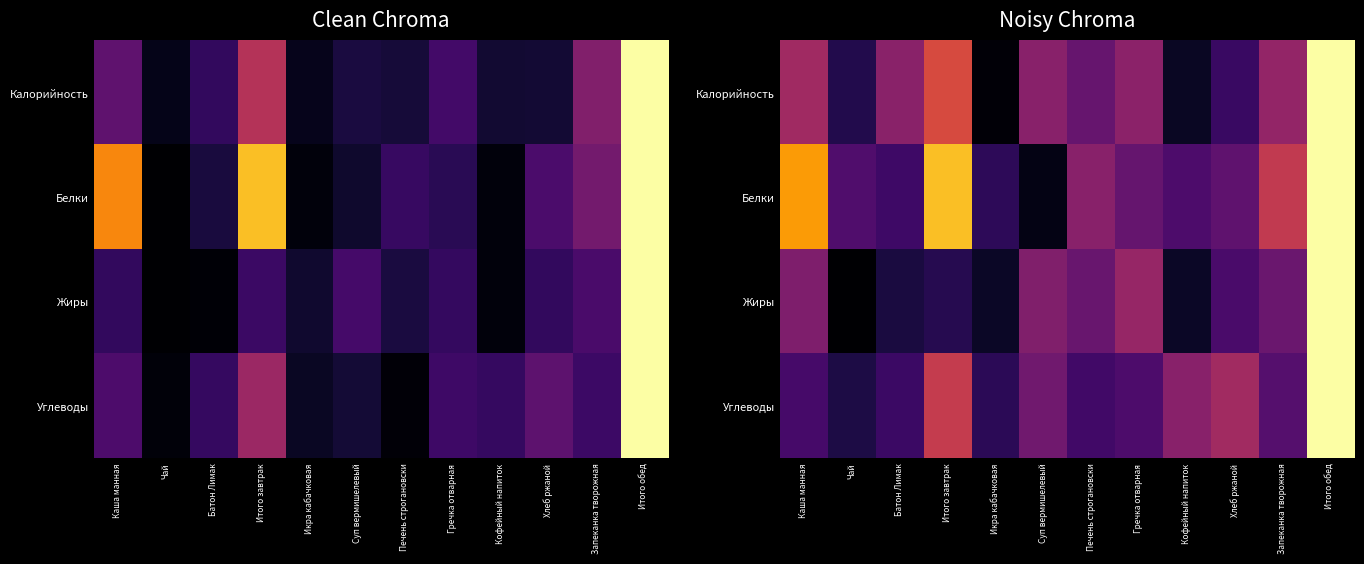

What is the difference between the highest and lowest values at Чай?

0.2